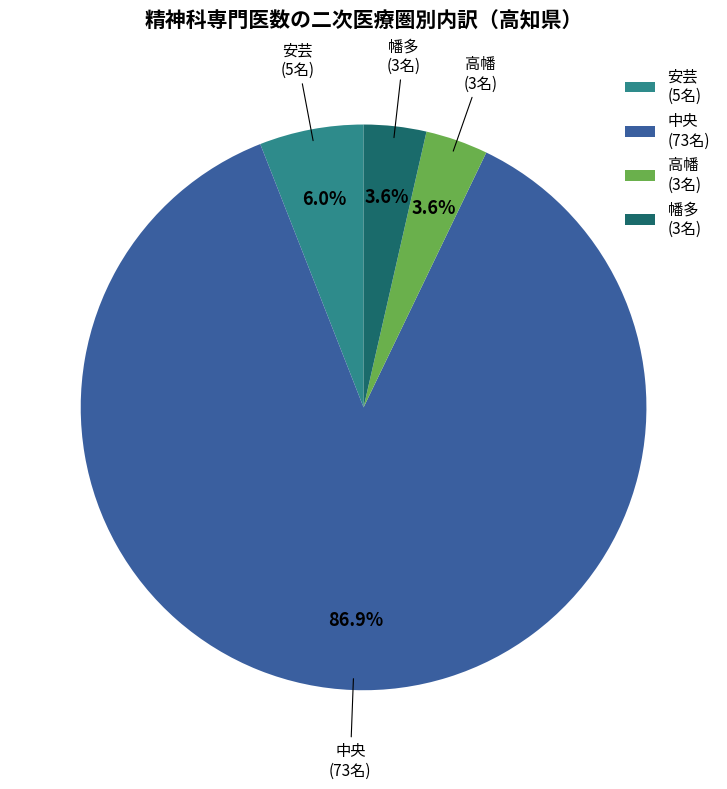

Which category has the biggest portion of the pie?

中央